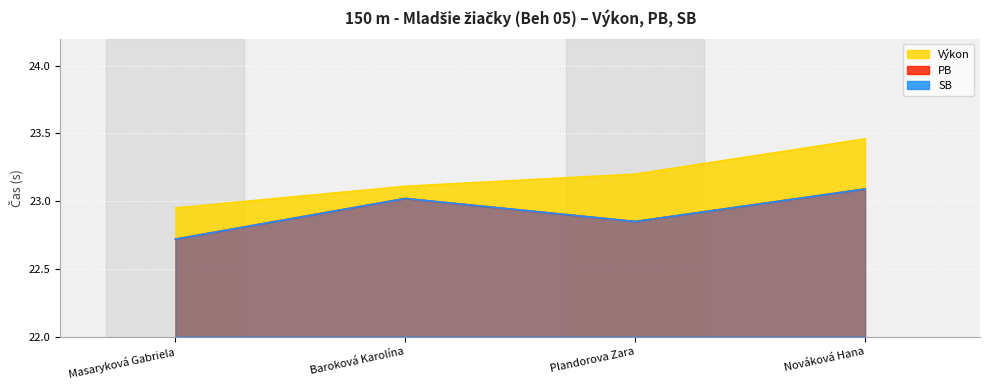

Reading left to right, list all the values displayed in this chart.

Výkon: Masaryková Gabriela=22.9	Baroková Karolína=23.1	Plandorova Zara=23.2	Nováková Hana=23.5
PB: Masaryková Gabriela=22.7	Baroková Karolína=23.0	Plandorova Zara=22.9	Nováková Hana=23.1
SB: Masaryková Gabriela=22.7	Baroková Karolína=23.0	Plandorova Zara=22.9	Nováková Hana=23.1